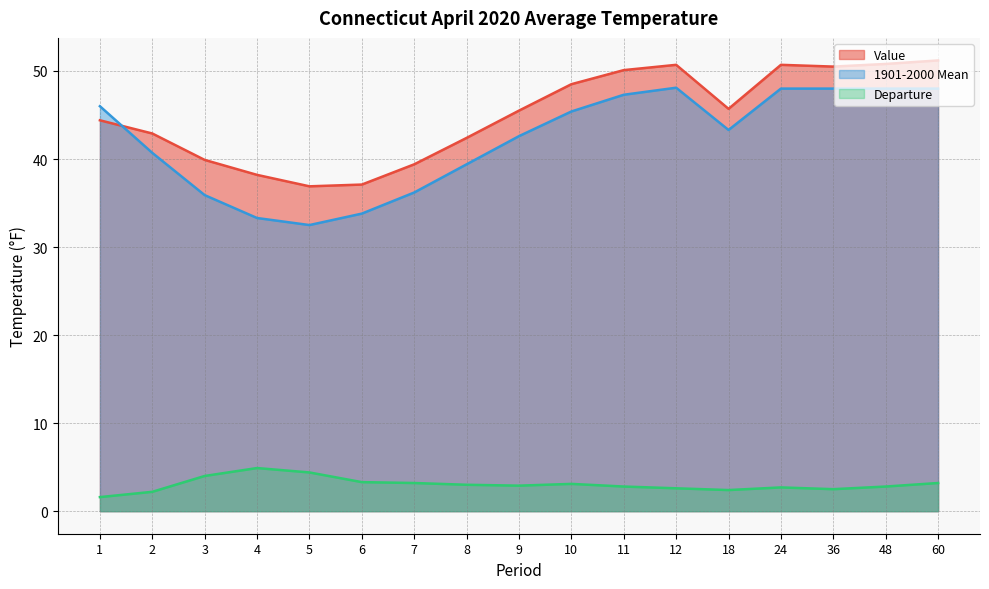

How many values in the 1901-2000 Mean series are below 43?

8